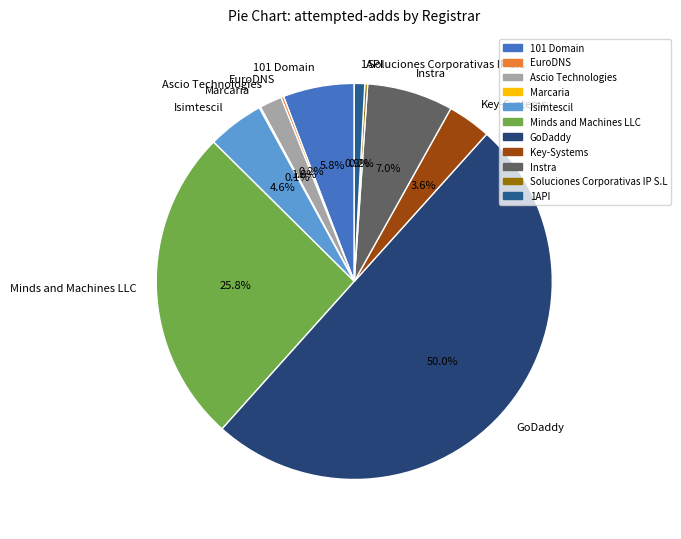

What is the ratio of the value at Key-Systems to the value at 101 Domain?

0.6